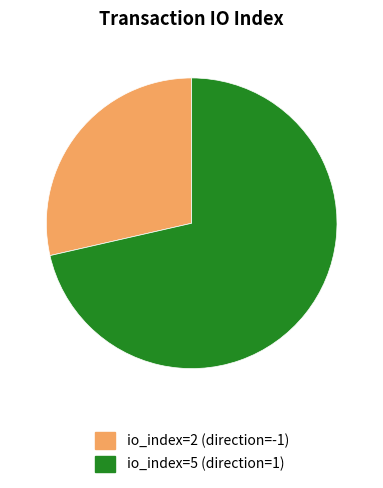

Combined, do io_index=5 (direction=1) and io_index=2 (direction=-1) account for over 50%?

Yes